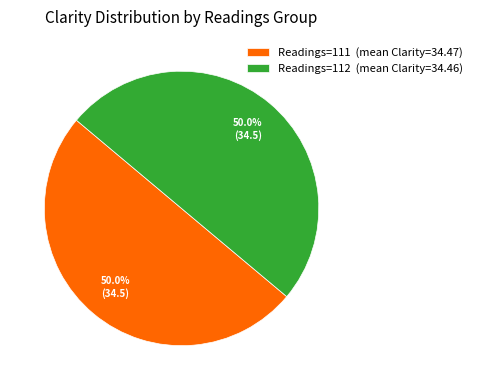

What is the ratio of the value at Readings=112 (mean Clarity=34.46) to the value at Readings=111 (mean Clarity=34.47)?

1.0